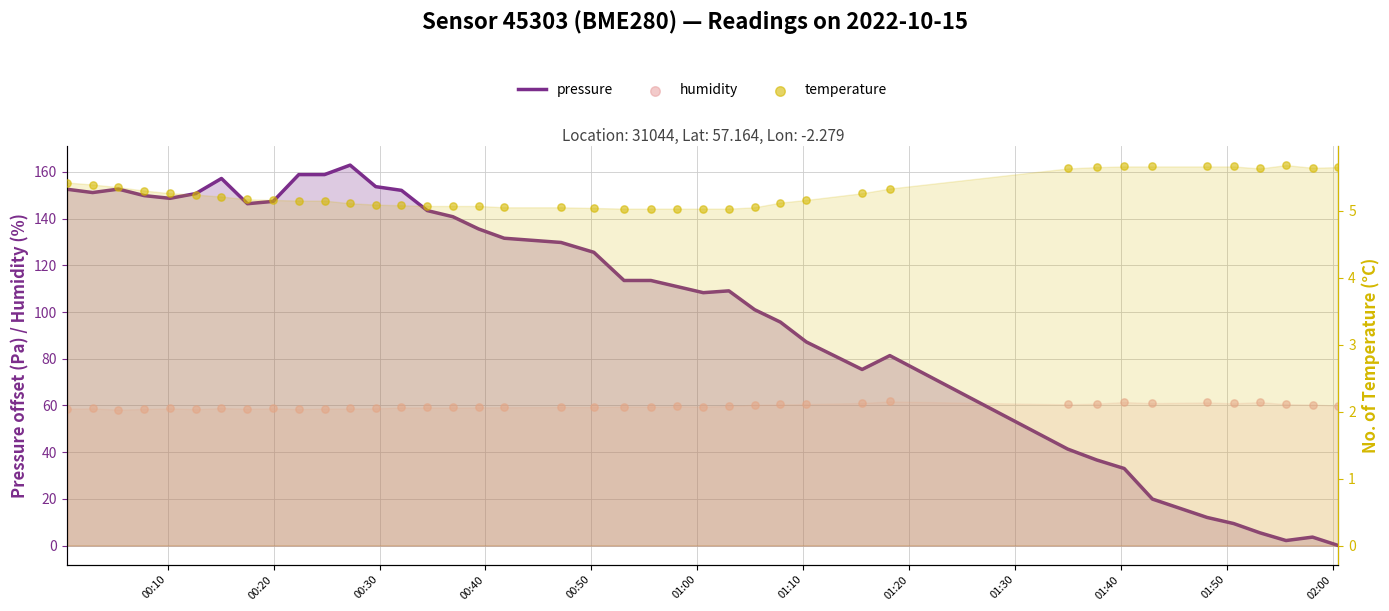

Which series contains the highest Y value?

pressure